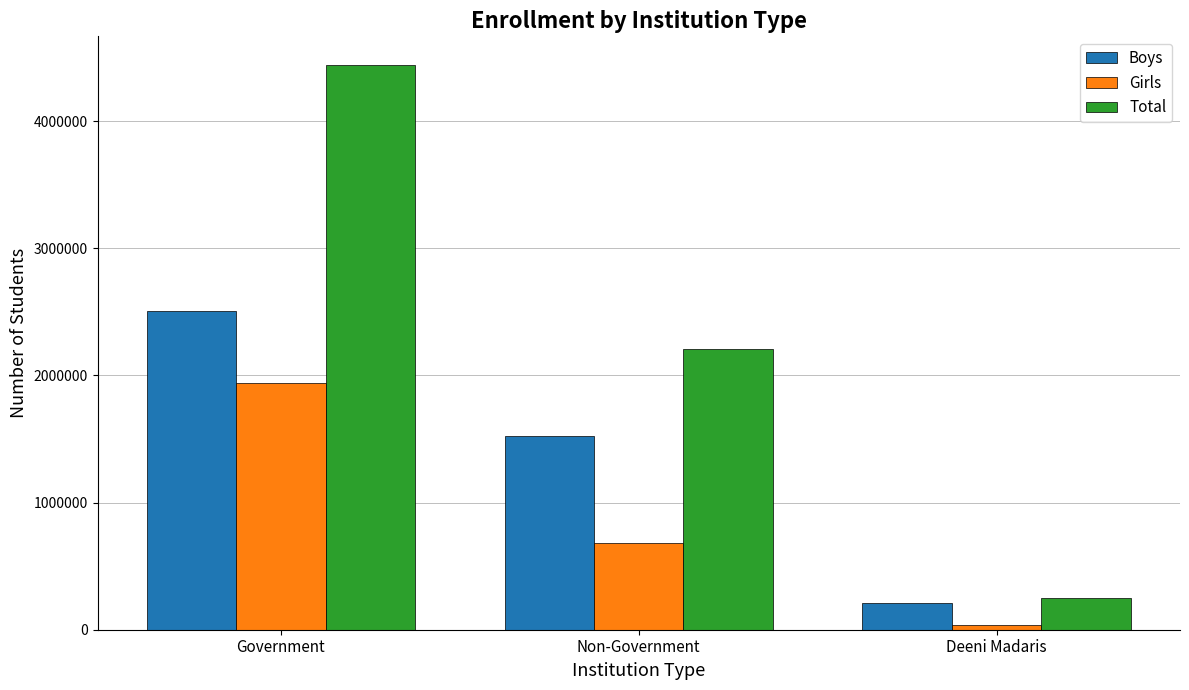

List the series in order of their overall mean, highest first.

Total, Boys, Girls